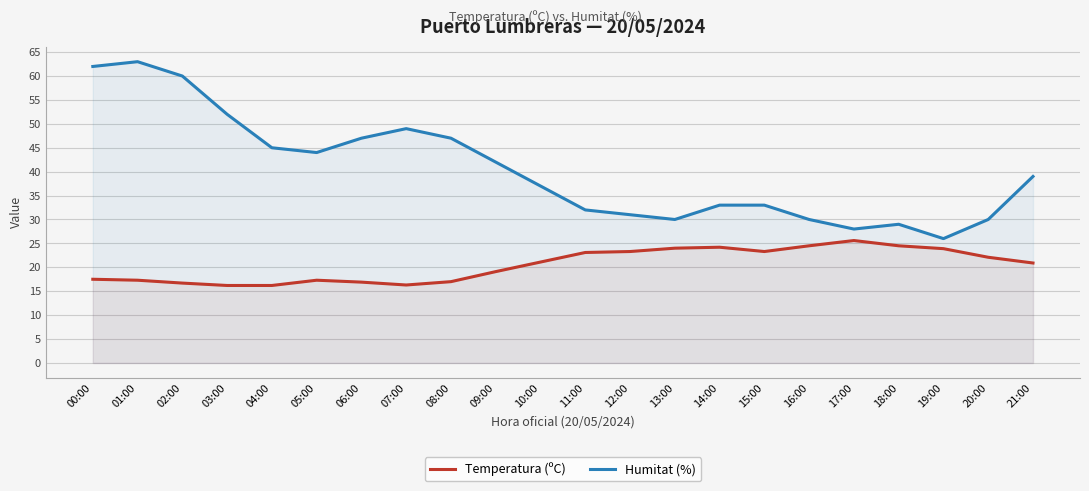

Rank the series at 20:00 from lowest to highest value.

Temperatura (ºC), Humitat (%)